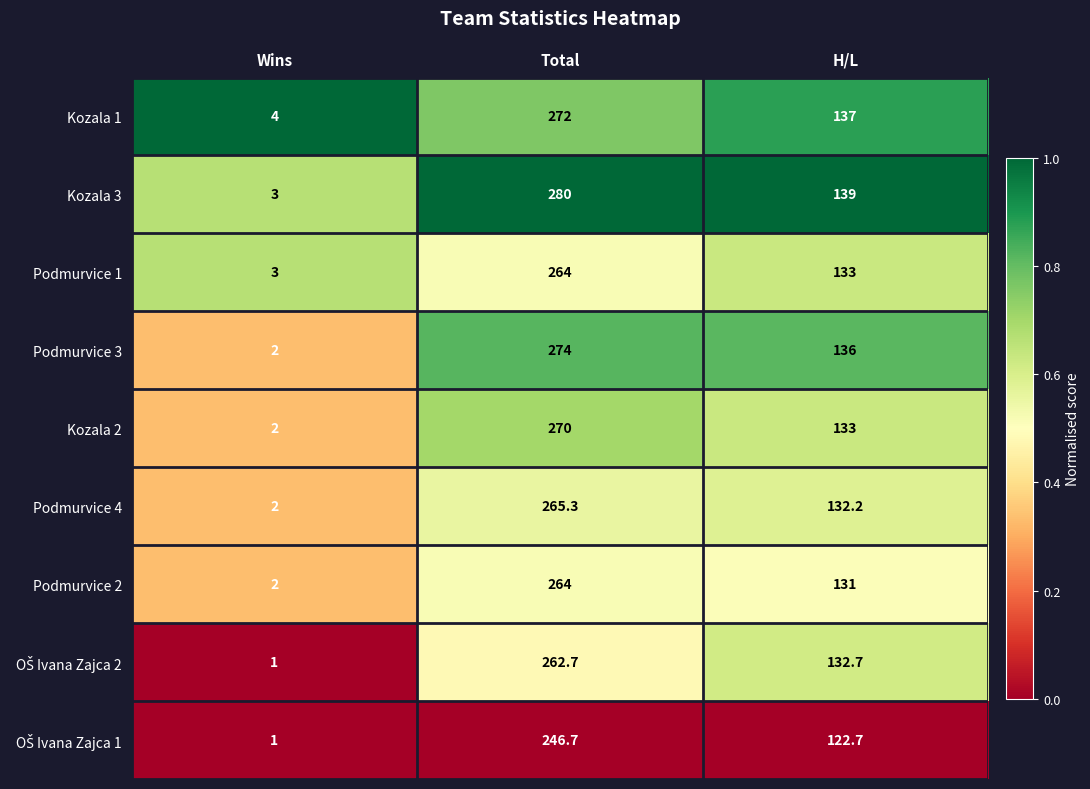

What is the spread (max minus min) of values at Total?

33.3